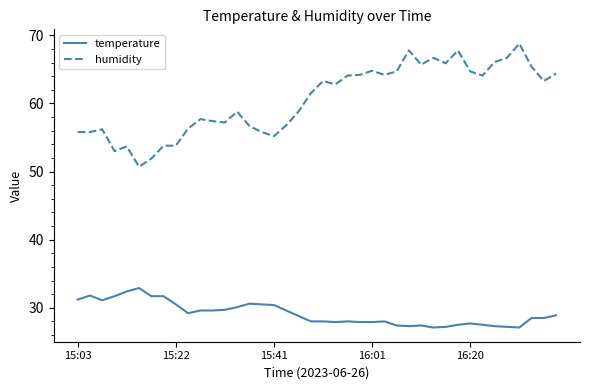

True or false: humidity has more than 0 points higher than both neighbors.

True